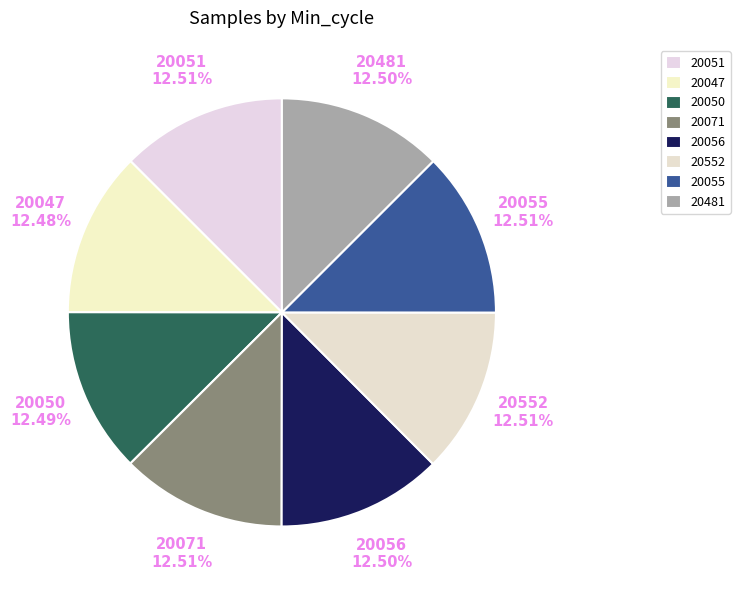

What is the ratio of the value at 20056 to the value at 20051?

1.0